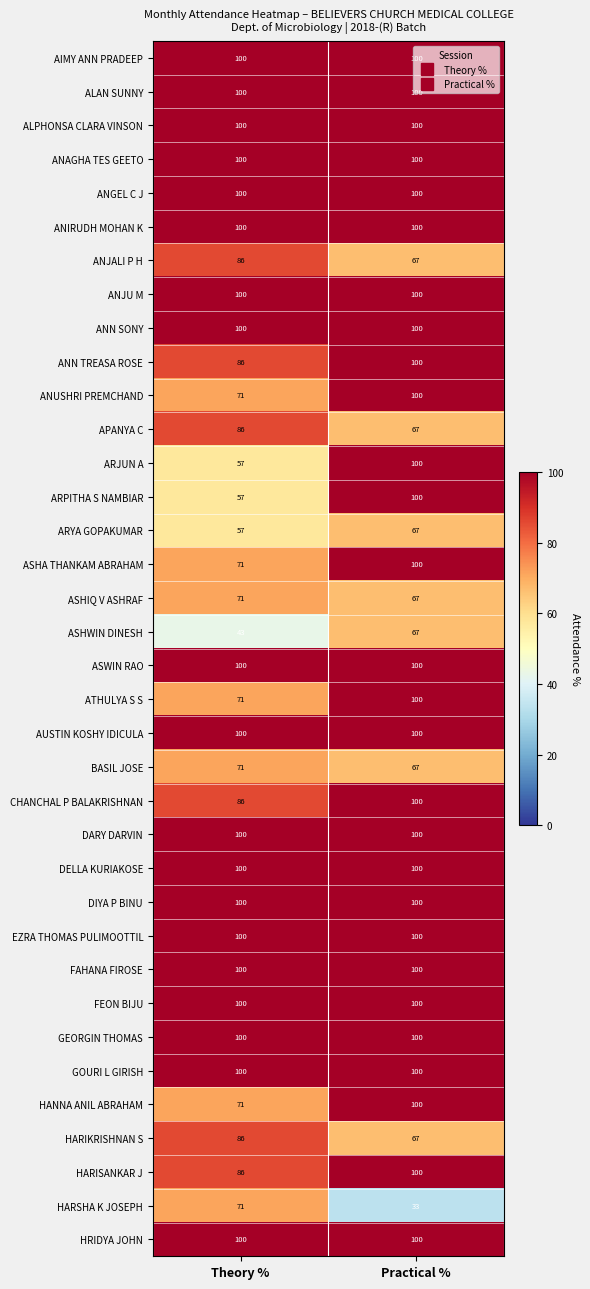

Rank the categories by ASHA THANKAM ABRAHAM value from lowest to highest.

Theory %, Practical %